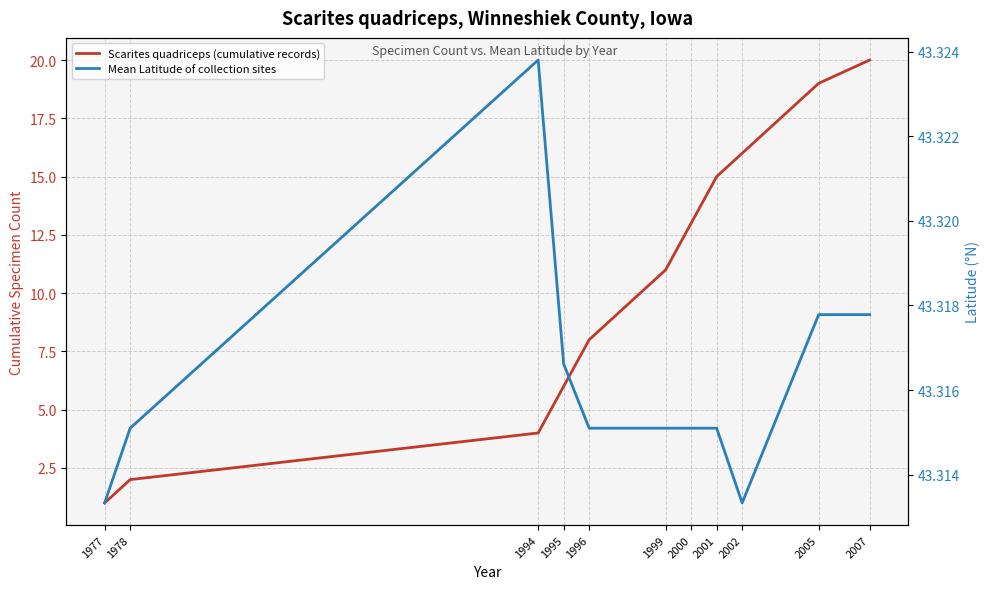

Rank the series by their average value, from lowest to highest.

Scarites quadriceps (cumulative records), Mean Latitude of collection sites